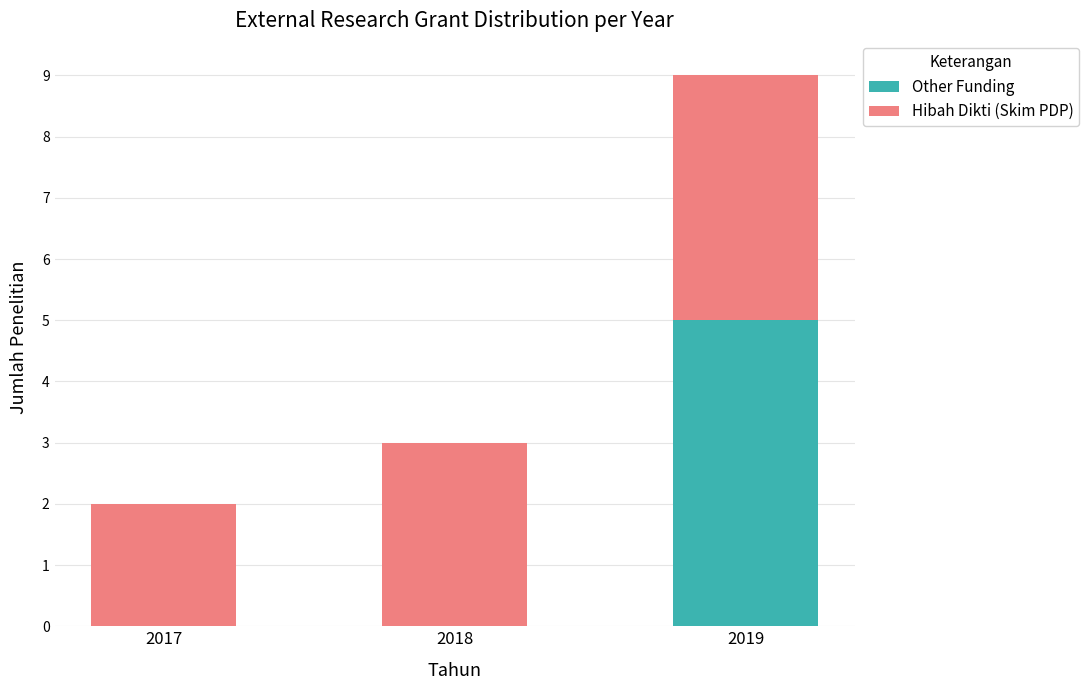

What is the highest value of the Other Funding series?

5